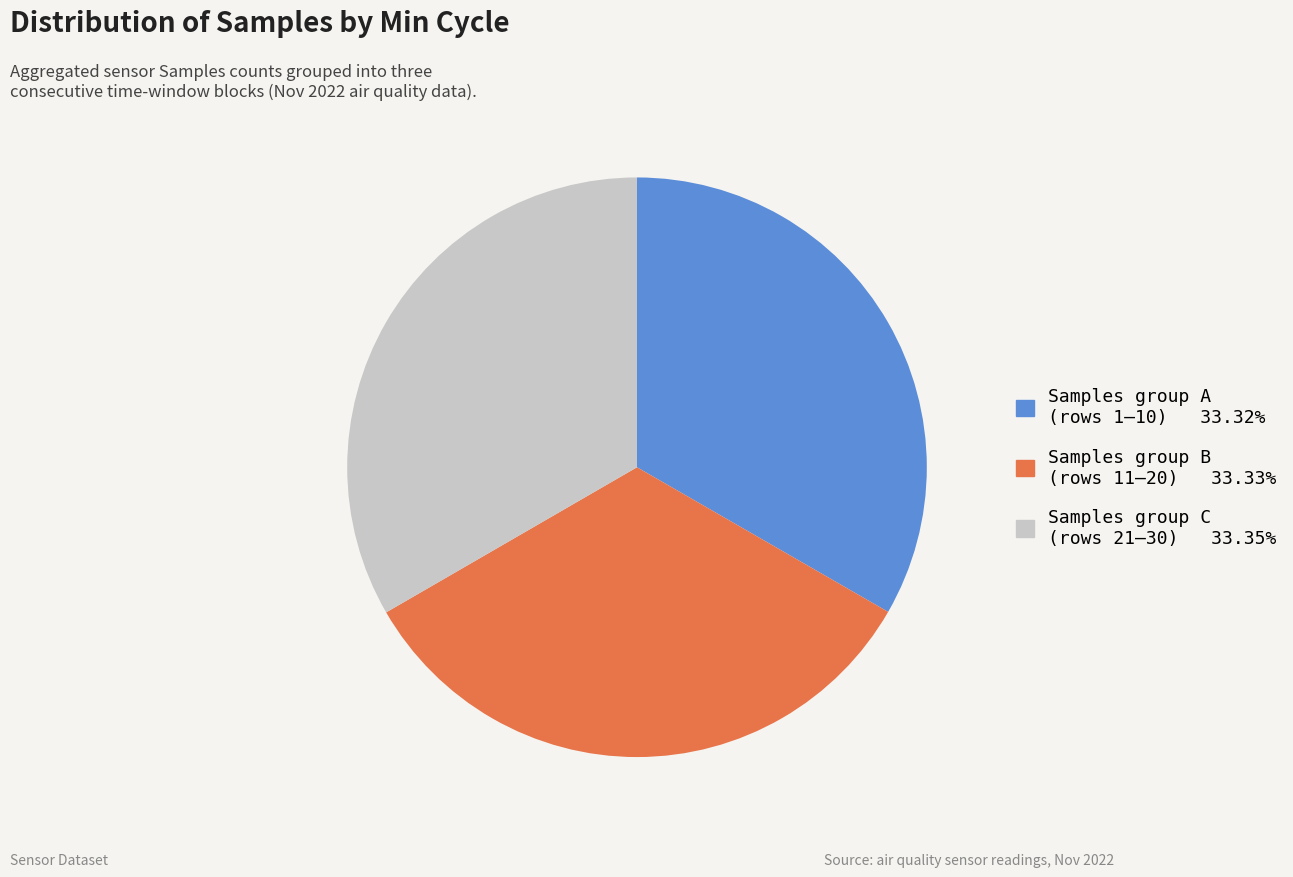

What is the ratio of the value at Samples group C (rows 21–30) 33.35% to the value at Samples group A (rows 1–10) 33.32%?

1.0